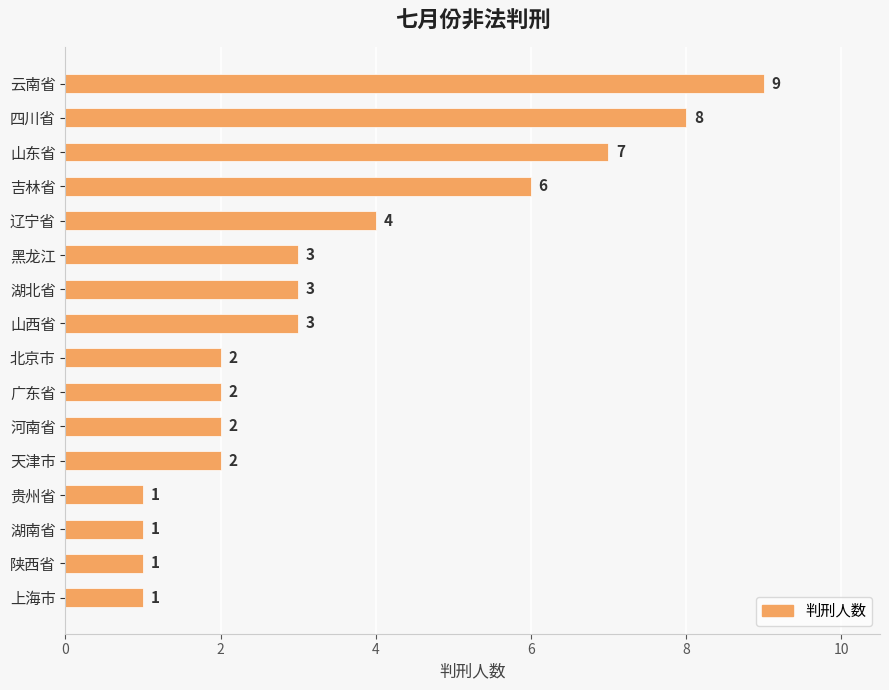

What is the sum of all values?

55